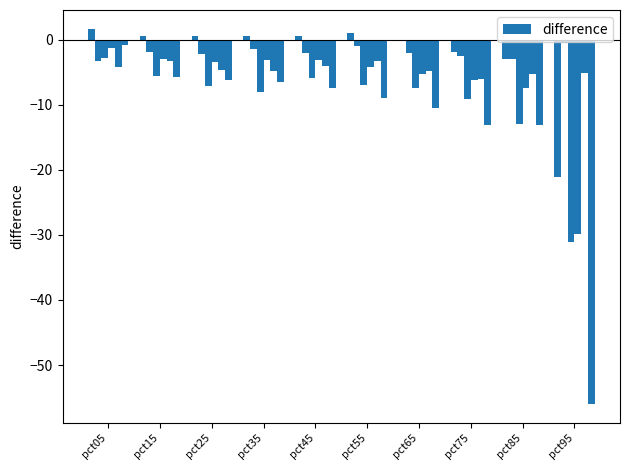

Count the number of data series in this chart.

1